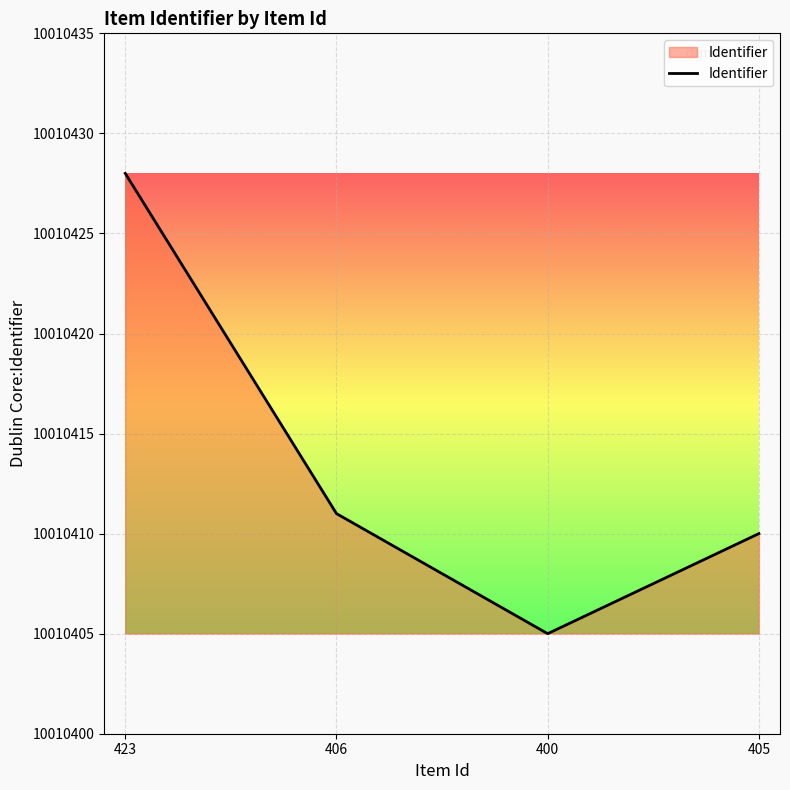

What is the maximum value shown in the chart?

10010428